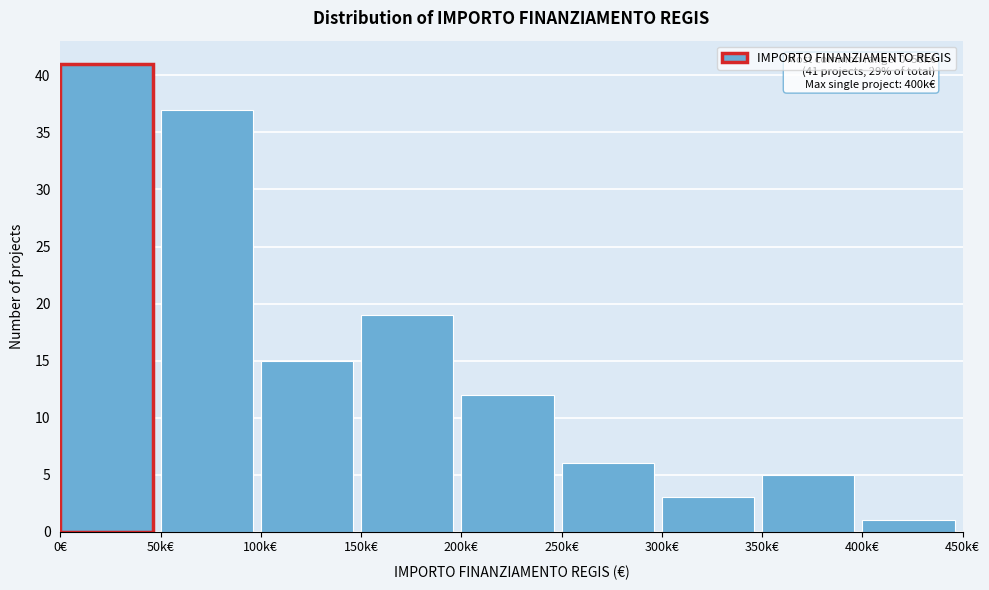

Reading left to right, extract all data points from this chart.

41	37	15	19	12	6	3	5	1